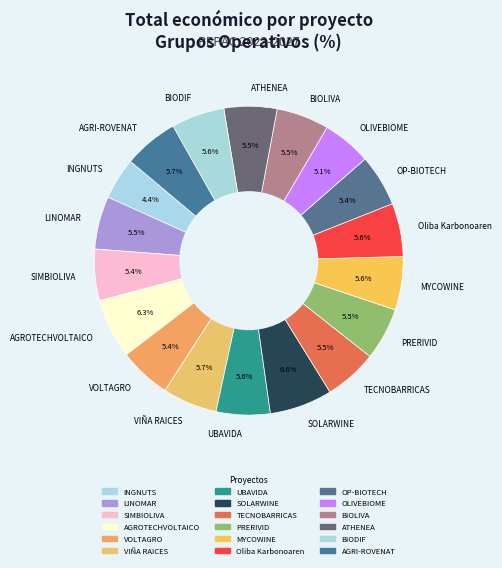

To the nearest percent, what is the difference between the SOLARWINE and UBAVIDA slice percentages?

1%